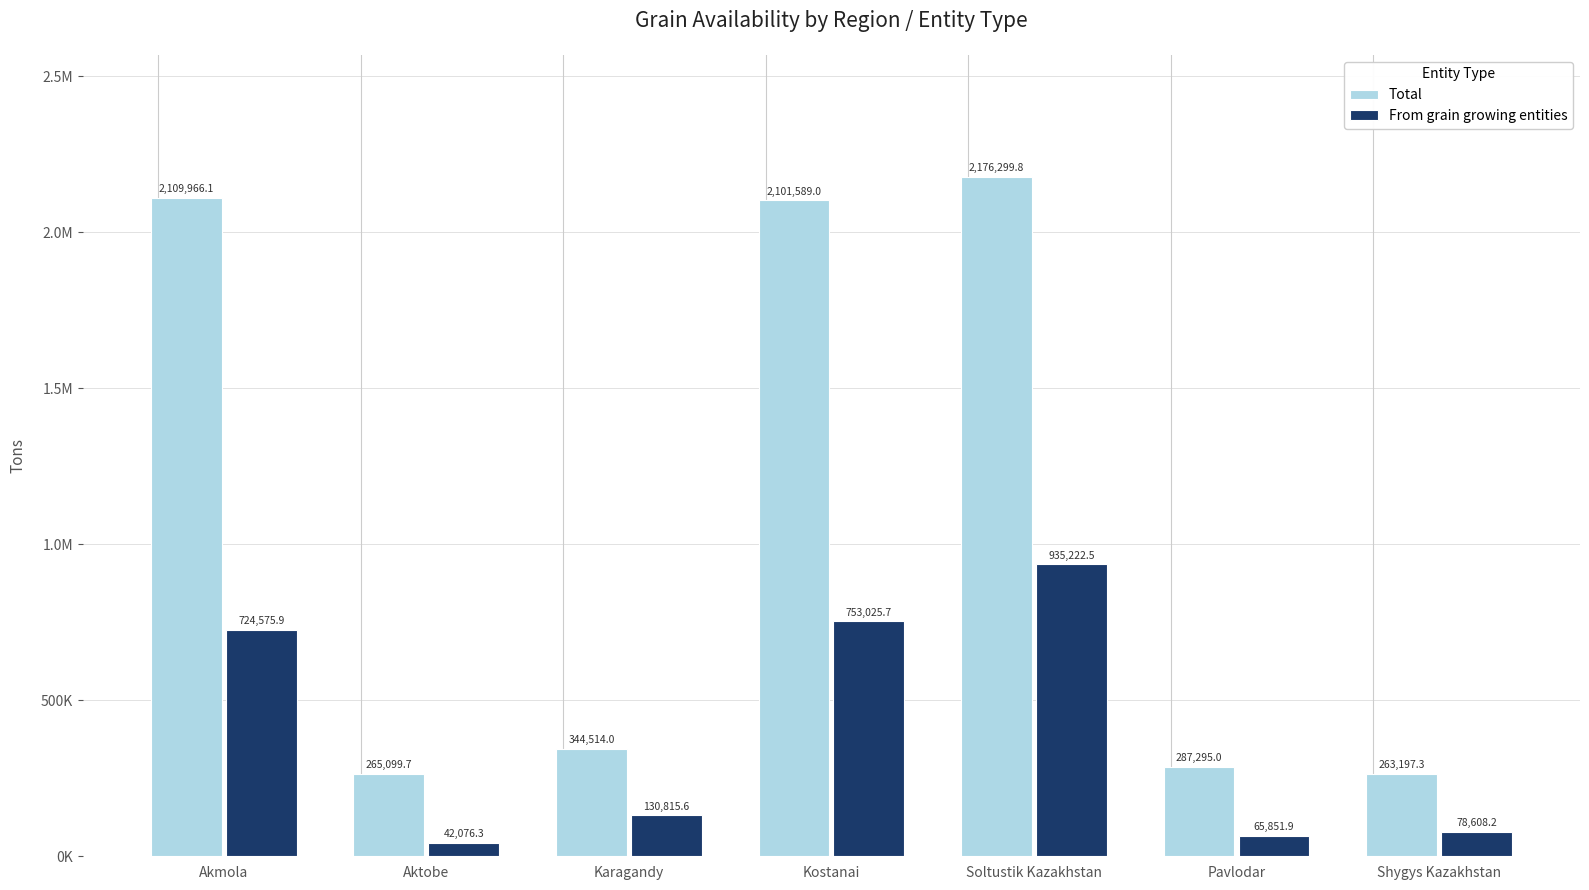

Reading right to left, extract all data points from this chart.

Total: 263197.3	287295.0	2176299.8	2101589.0	344514.0	265099.7	2109966.1
From grain growing entities: 78608.2	65851.9	935222.5	753025.7	130815.6	42076.3	724575.9